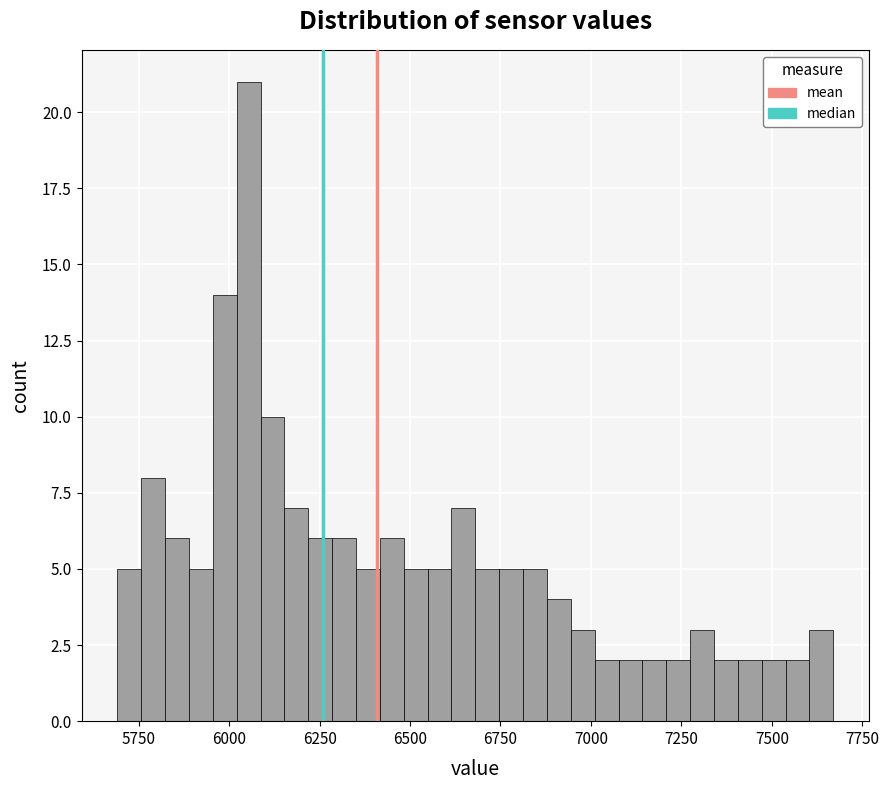

Around what value on the x-axis is the tallest bar? Give the approximate position of its centre, as read against the axis.

6050